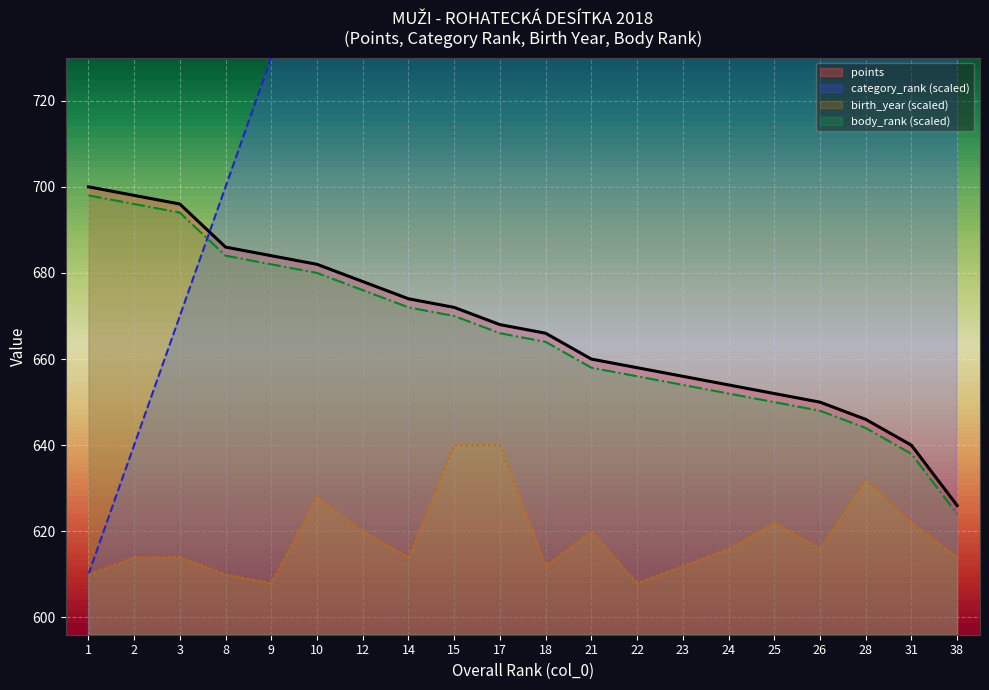

Reading left to right, list all the values displayed in this chart.

body_rank: 1=700	2=698	3=696	8=686	9=684	10=682	12=678	14=674	15=672	17=668	18=666	21=660	22=658	23=656	24=654	25=652	26=650	28=646	31=640	38=626
points: 1=698	2=696	3=694	8=684	9=682	10=680	12=676	14=672	15=670	17=666	18=664	21=658	22=656	23=654	24=652	25=650	26=648	28=644	31=638	38=624
category_rank: 1=610	2=640	3=670	8=700	9=730	10=760	12=790	14=820	15=850	17=880	18=910	21=940	22=970	23=1000	24=1030	25=1060	26=1090	28=1120	31=1150	38=1180
birth_year: 1=610	2=614	3=614	8=610	9=608	10=628	12=620	14=614	15=640	17=640	18=612	21=620	22=608	23=612	24=616	25=622	26=616	28=632	31=622	38=614